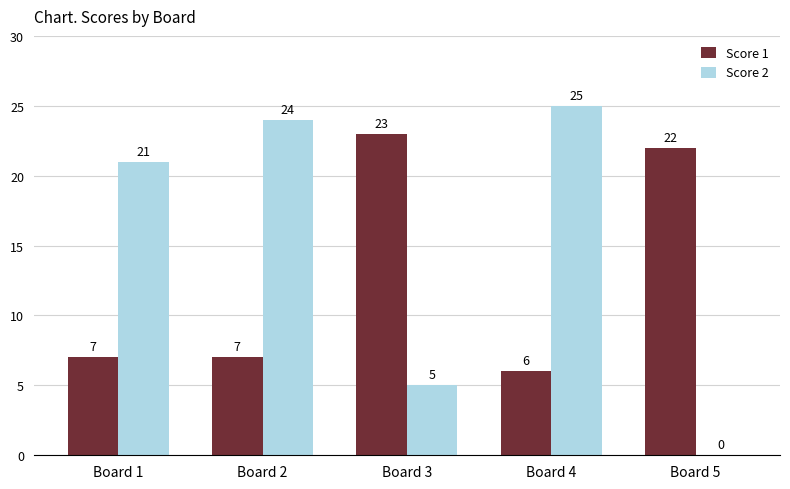

Is it true that Score 2 equals 33 at Board 2?

False